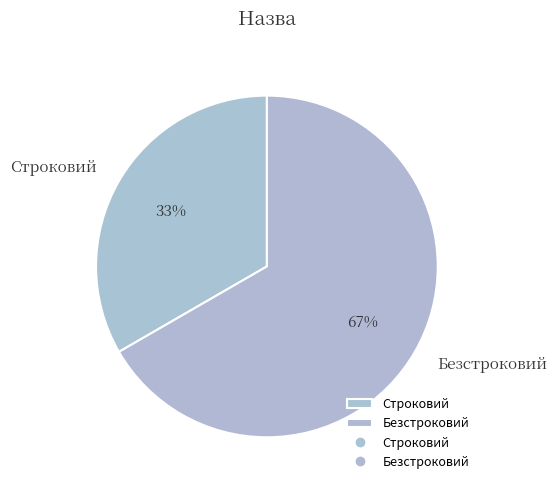

To the nearest percent, what is the average slice percentage?

50%